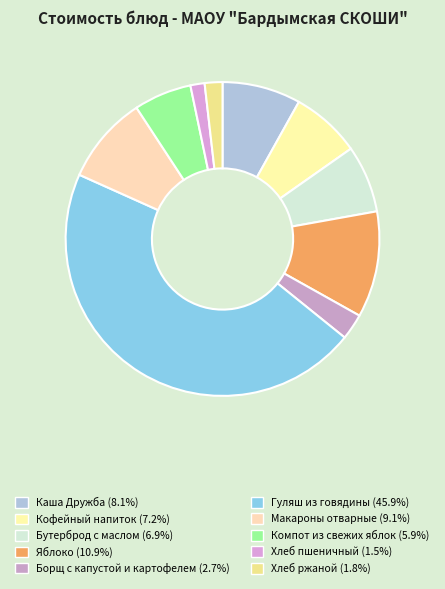

To the nearest percent, what is the average slice percentage?

10%